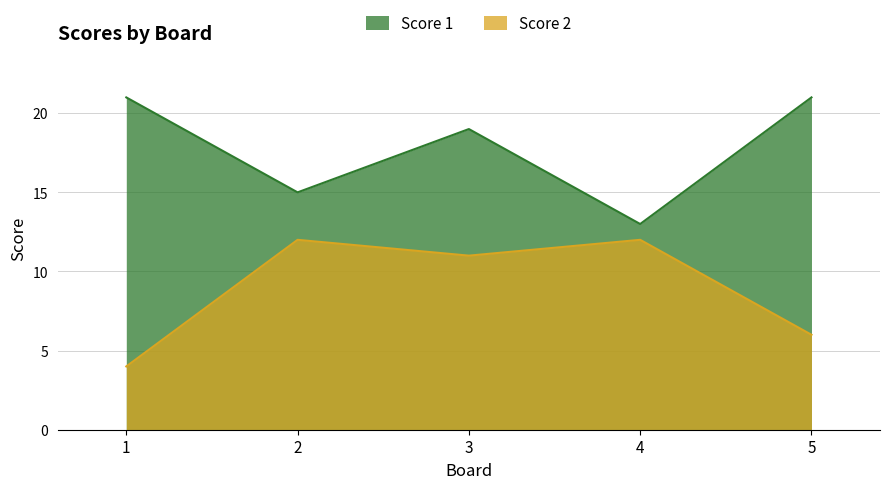

The Score 1 series shows 30 at 3. True or false?

False